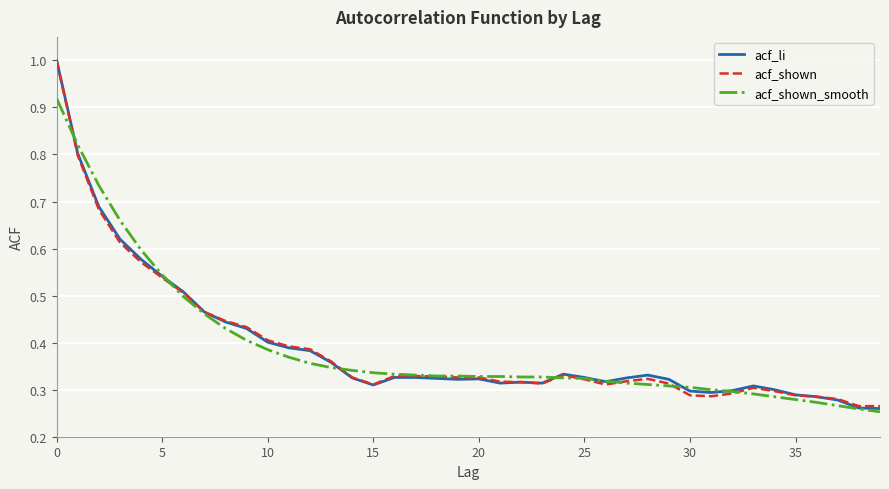

What is the sum of all acf_shown values?

15.6